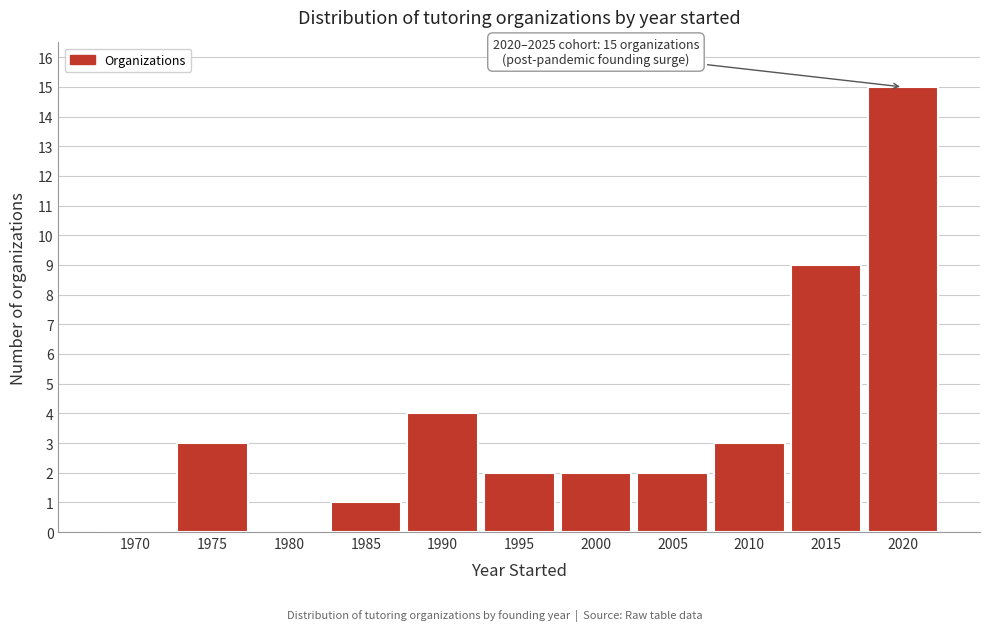

Reading left to right, transcribe all the data shown in this chart.

1970=0	1975=3	1980=0	1985=1	1990=4	1995=2	2000=2	2005=2	2010=3	2015=9	2020=15